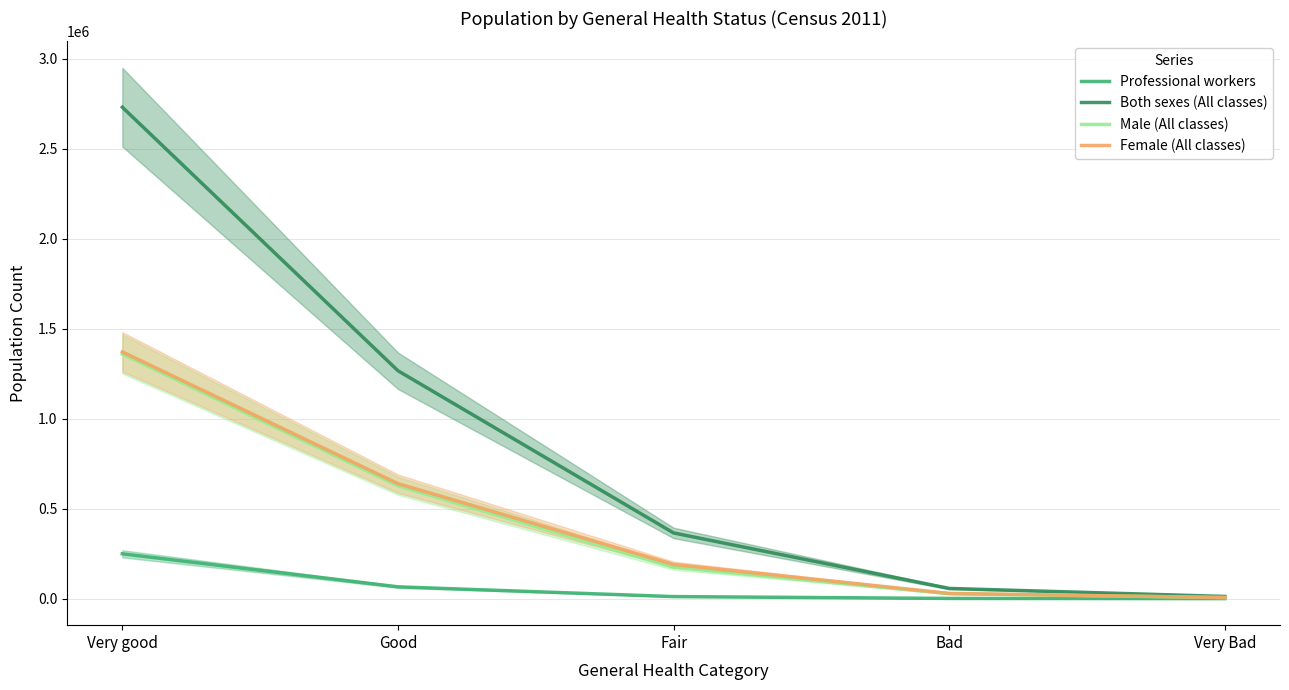

What is the maximum value for Both sexes (All classes)?

2729752